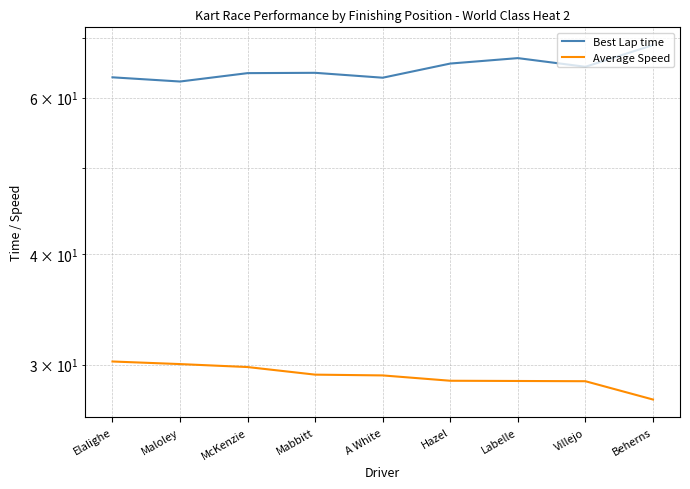

How many interior local valleys does the Best Lap time series have?

3